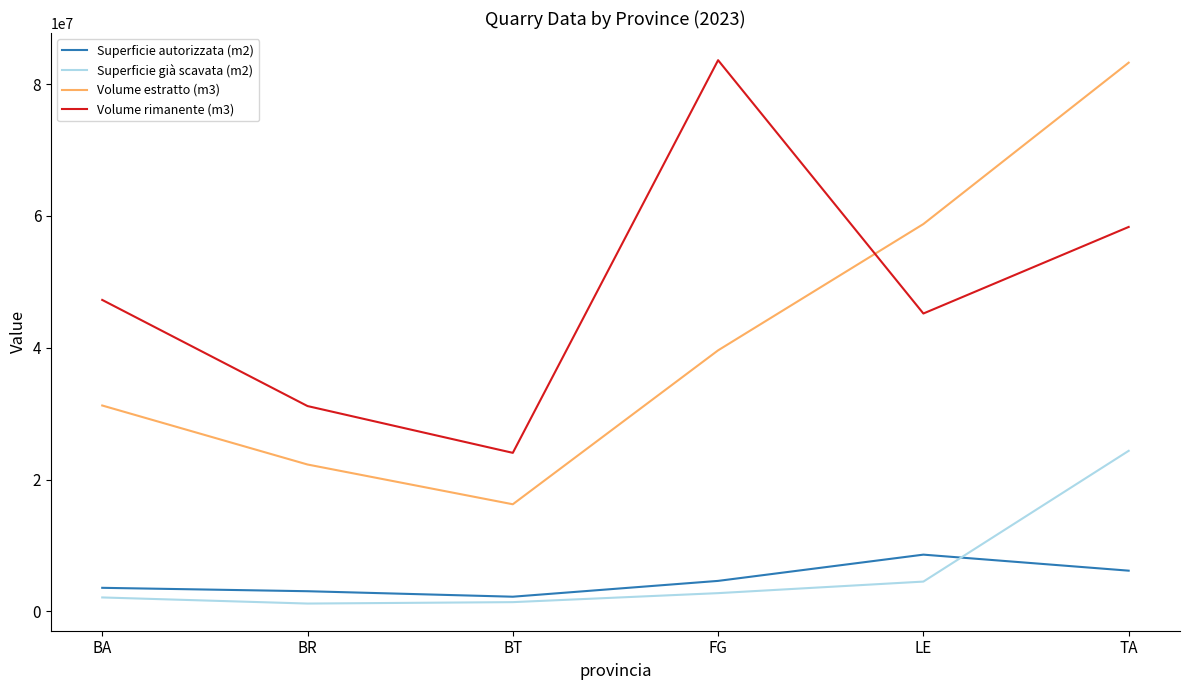

At which label is Volume estratto (m3) closest to 49752993?

LE